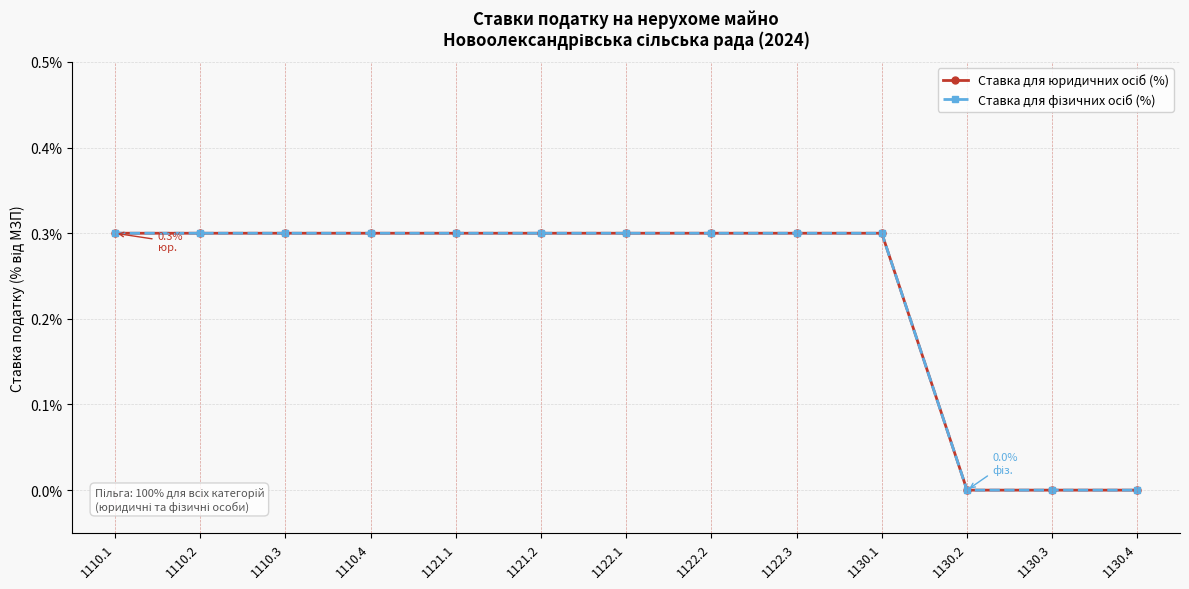

What is the label of the 11th point from the right?

1110.3